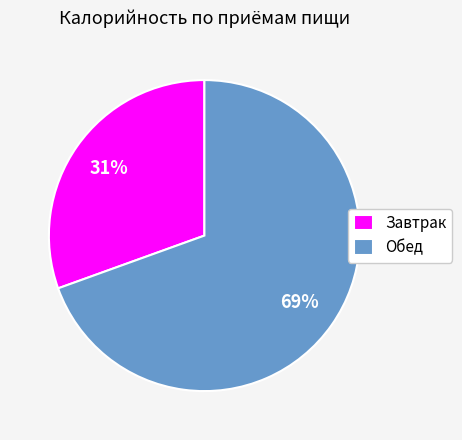

Is there any slice that represents more than half of the pie?

Yes